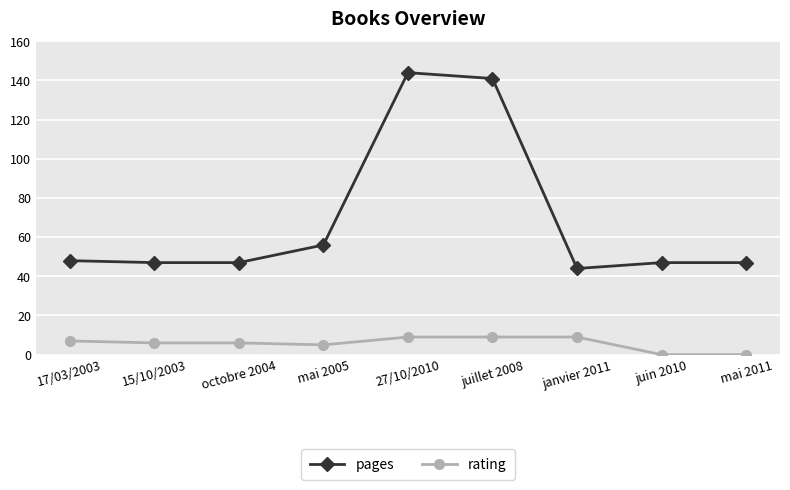

The value of rating at 27/10/2010 is 9. True or false?

True